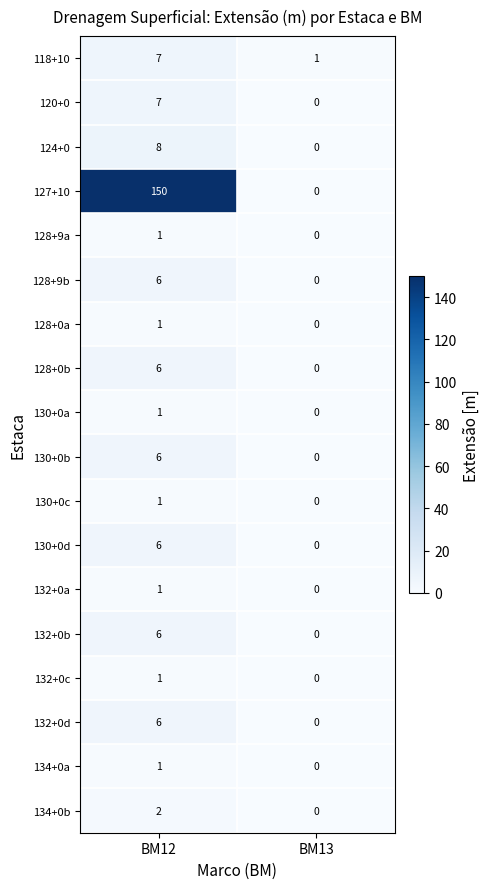

Which series has the largest range (max minus min)?

127+10